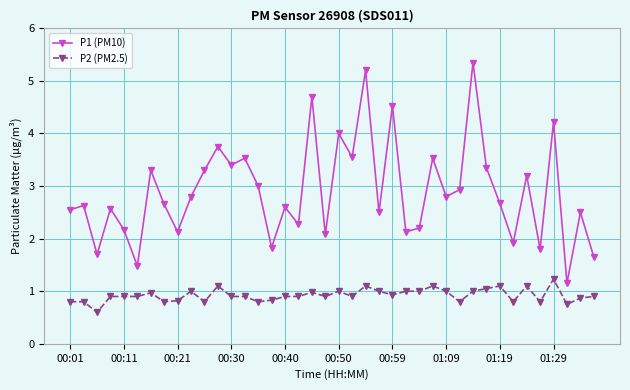

Which series has the widest spread of values?

P1 (PM10)